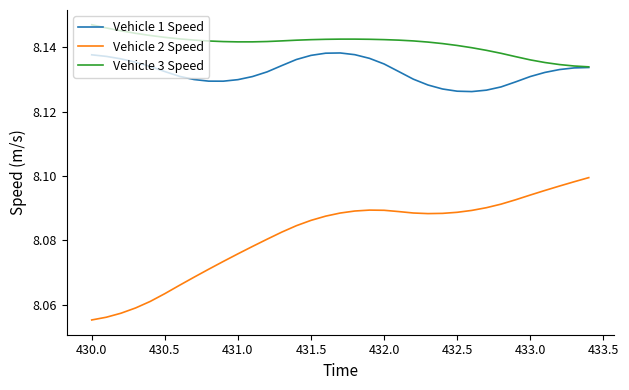

True or false: Vehicle 2 Speed and Vehicle 1 Speed intersect in this chart.

False